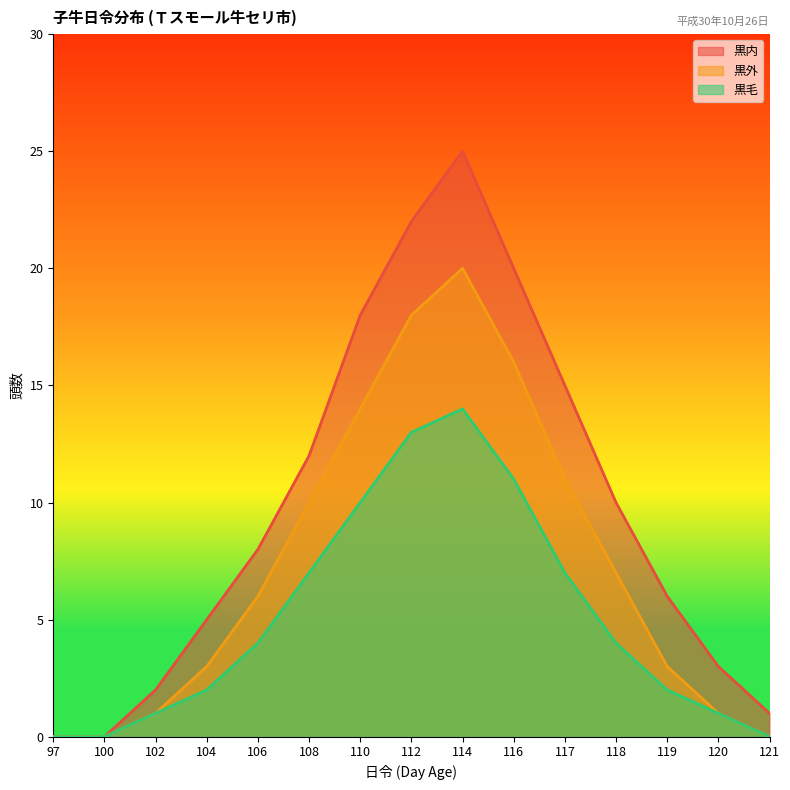

At which label does 黒外 reach its minimum?

97